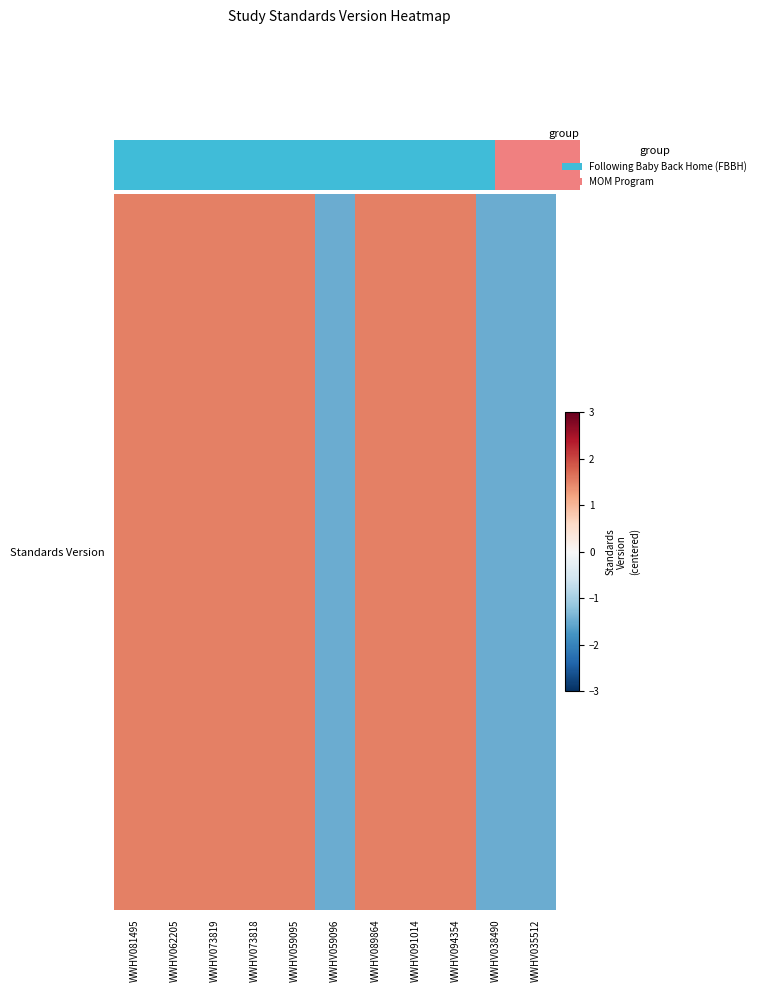

Reading left to right, list all the values displayed in this chart.

1.5	1.5	1.5	1.5	1.5	-1.5	1.5	1.5	1.5	-1.5	-1.5